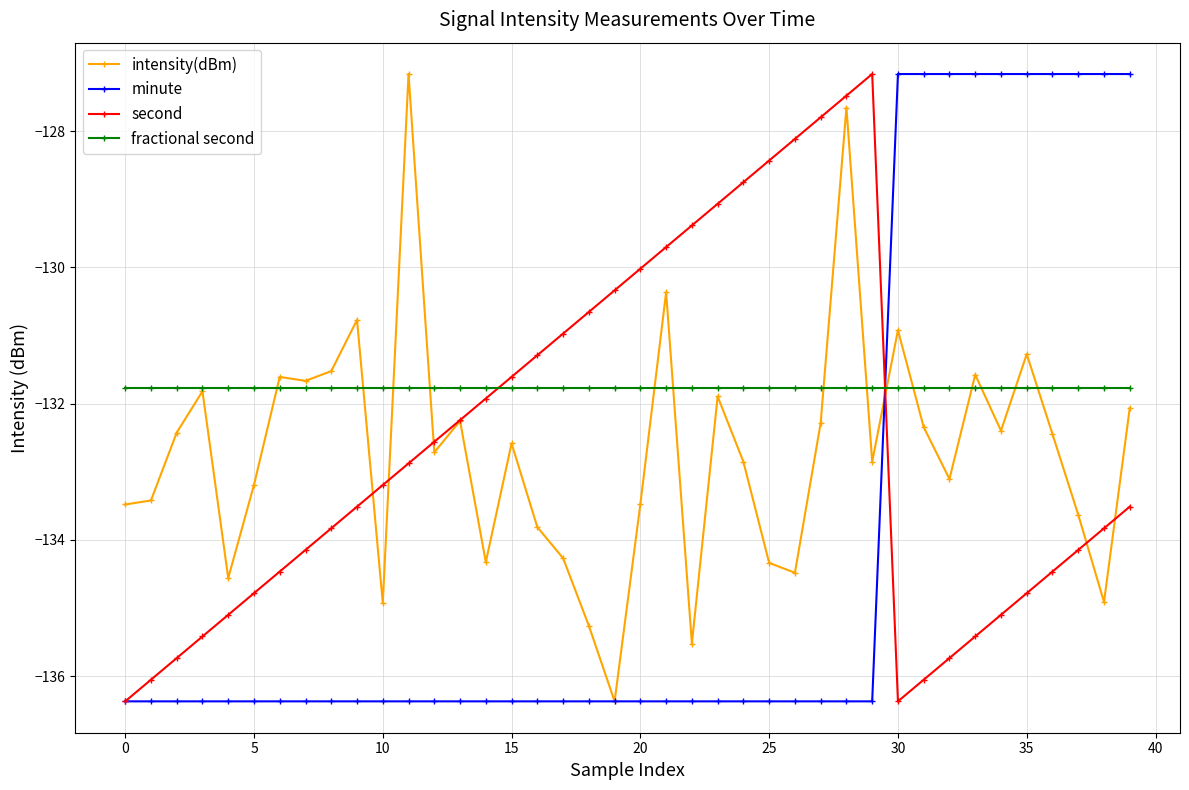

In intensity(dBm), how many points are higher than both neighbors (excluding endpoints)?

12